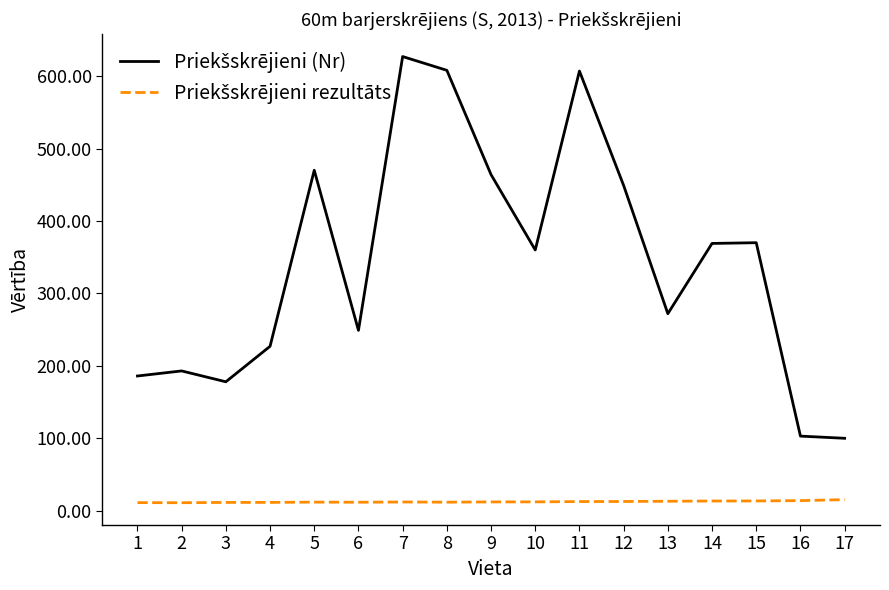

How many lines are shown in the chart?

2